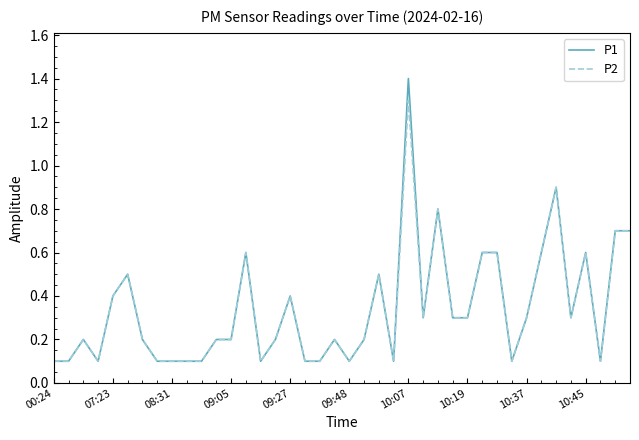

Reading left to right, list all the values displayed in this chart.

P1: 0.1	0.1	0.2	0.1	0.4	0.5	0.2	0.1	0.1	0.1	0.1	0.2	0.2	0.6	0.1	0.2	0.4	0.1	0.1	0.2	0.1	0.2	0.5	0.1	1.4	0.3	0.8	0.3	0.3	0.6	0.6	0.1	0.3	0.6	0.9	0.3	0.6	0.1	0.7	0.7
P2: 0.1	0.1	0.2	0.1	0.4	0.5	0.2	0.1	0.1	0.1	0.1	0.2	0.2	0.6	0.1	0.2	0.4	0.1	0.1	0.2	0.1	0.2	0.5	0.1	1.3	0.3	0.8	0.3	0.3	0.6	0.6	0.1	0.3	0.6	0.9	0.3	0.6	0.1	0.7	0.7